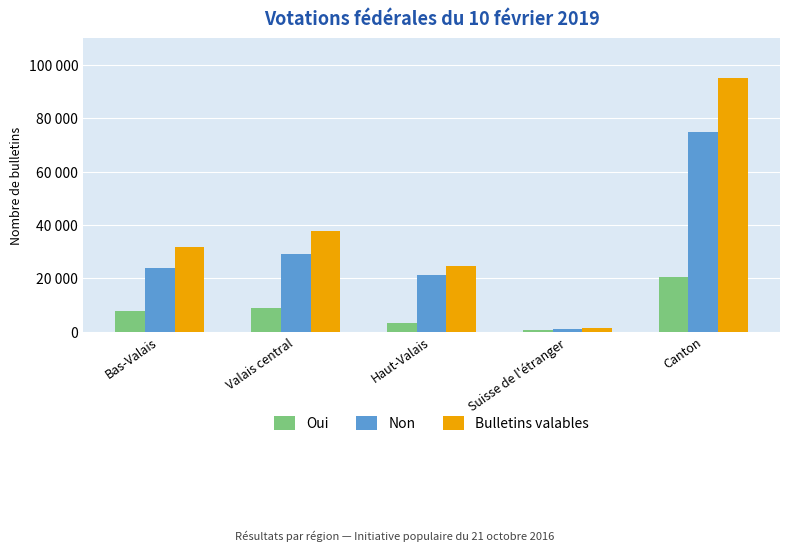

What is the label of the 5th bar from the right?

Bas-Valais